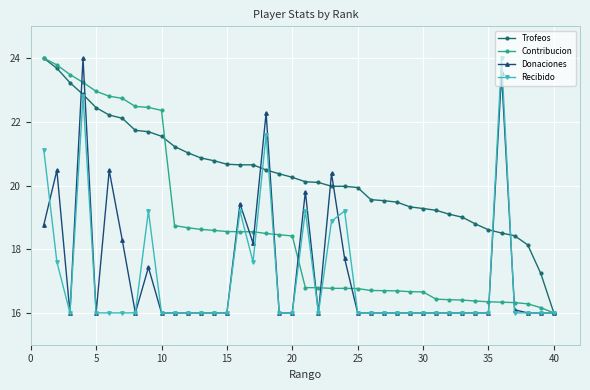

What is the highest value of the Recibido series?

24.0